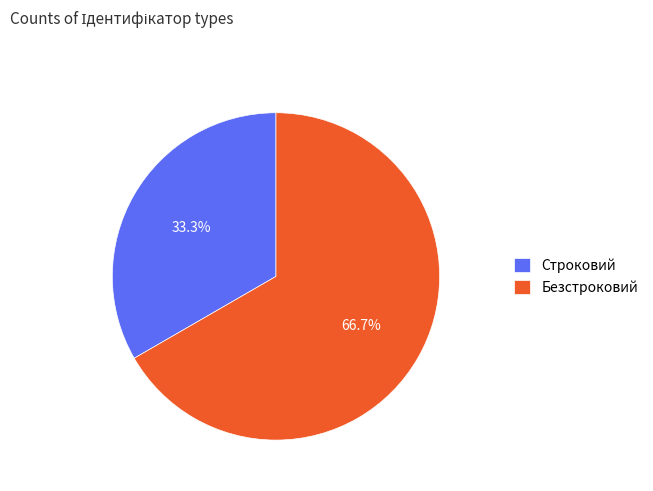

How many segments does this pie chart have?

2